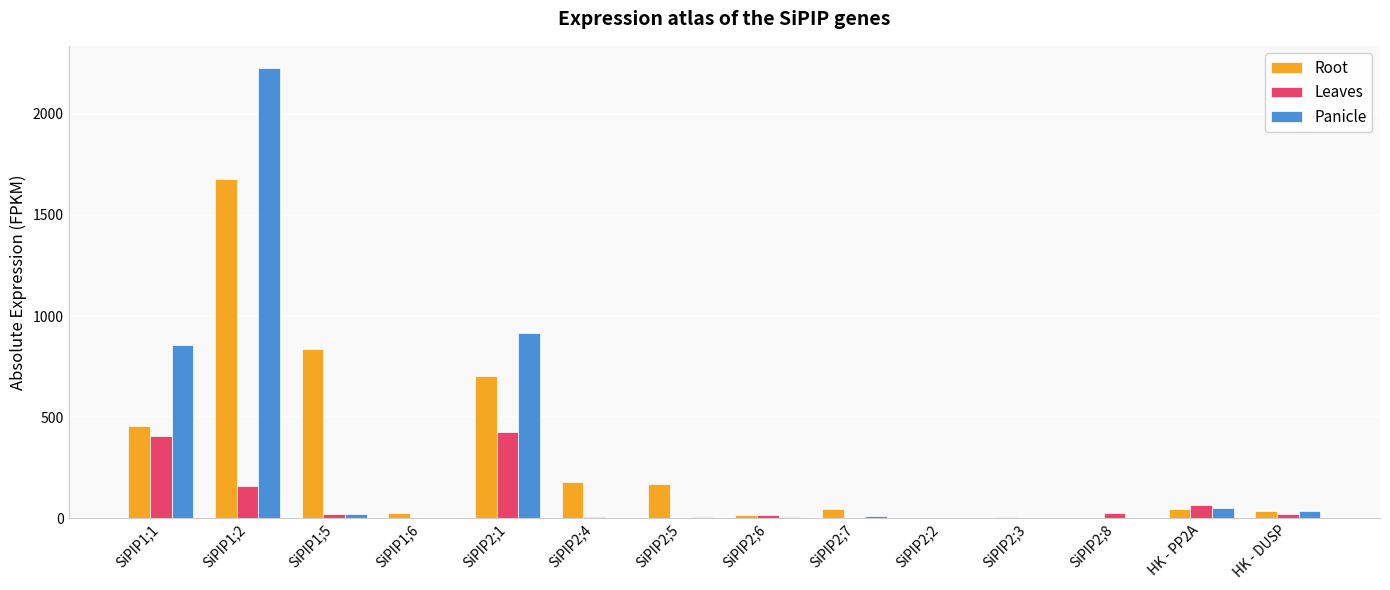

Where is Leaves nearest to the value 212?

SiPIP1;2